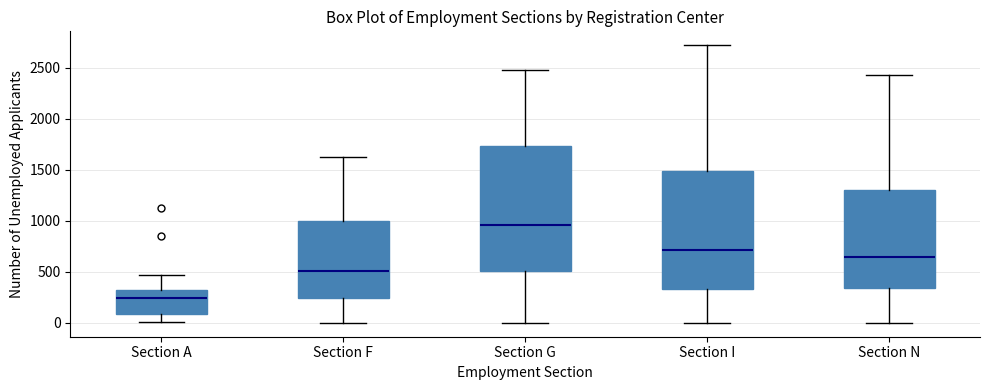

Reading left to right, read every box against the y-axis: the position of its median line, the range the box covers, and the ends of its whiskers. The values are not printed on the chart, so give them approximately, as read against the axis.

Section A: median 250, box 100 to 300, whiskers 0 to 450
Section F: median 500, box 250 to 1000, whiskers 0 to 1600
Section G: median 950, box 500 to 1750, whiskers 0 to 2500
Section I: median 700, box 350 to 1500, whiskers 0 to 2700
Section N: median 650, box 350 to 1300, whiskers 0 to 2450